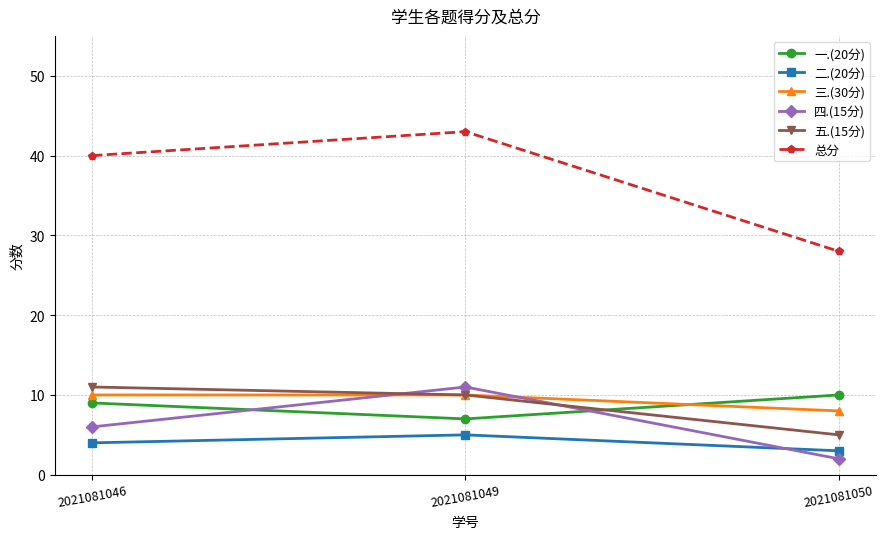

What is the difference between the 一.(20分) values at 2021081046 and 2021081049?

2